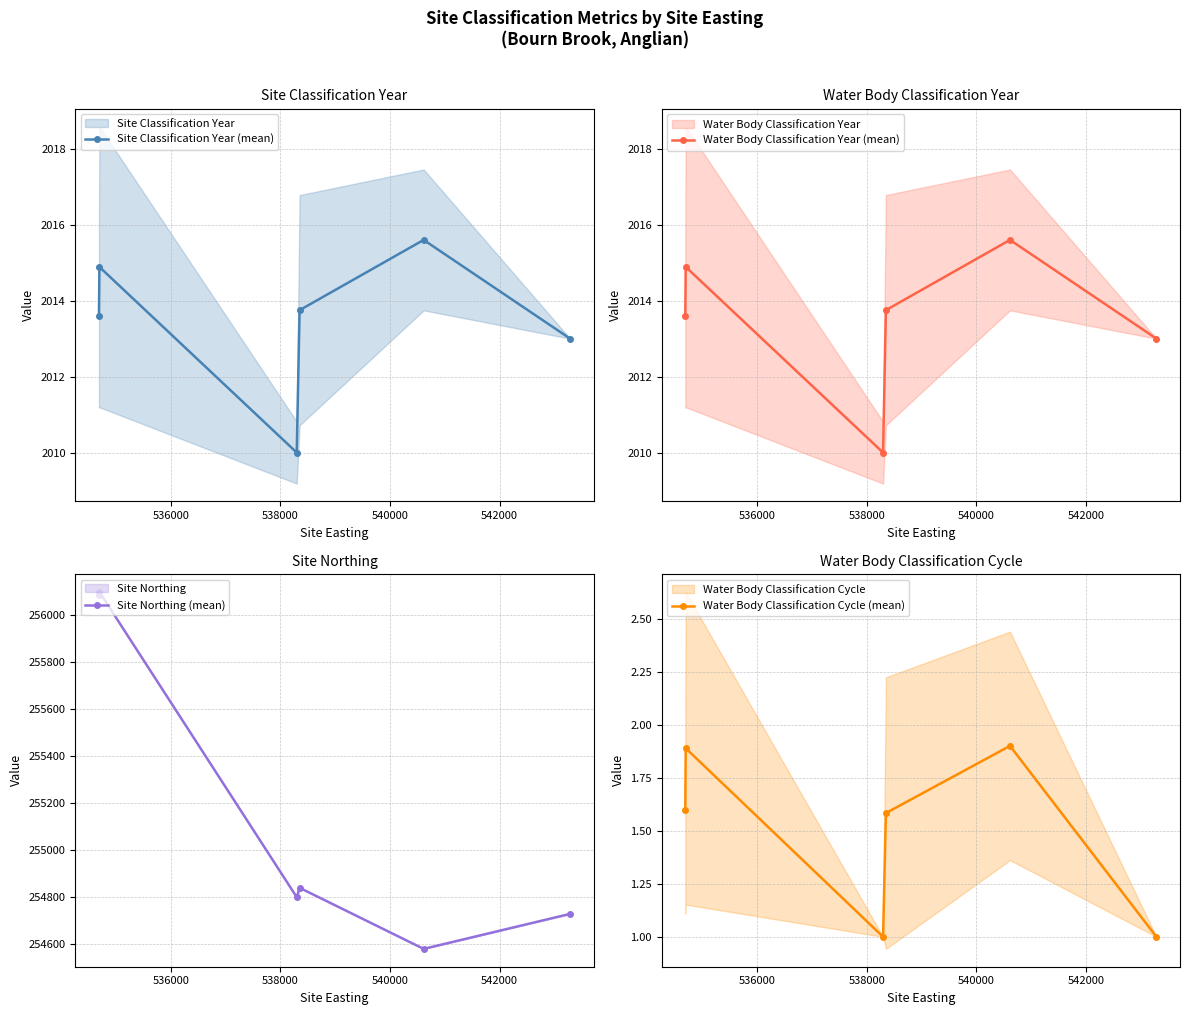

How many interior local peaks does the Water Body Classification Cycle (mean) series have?

2